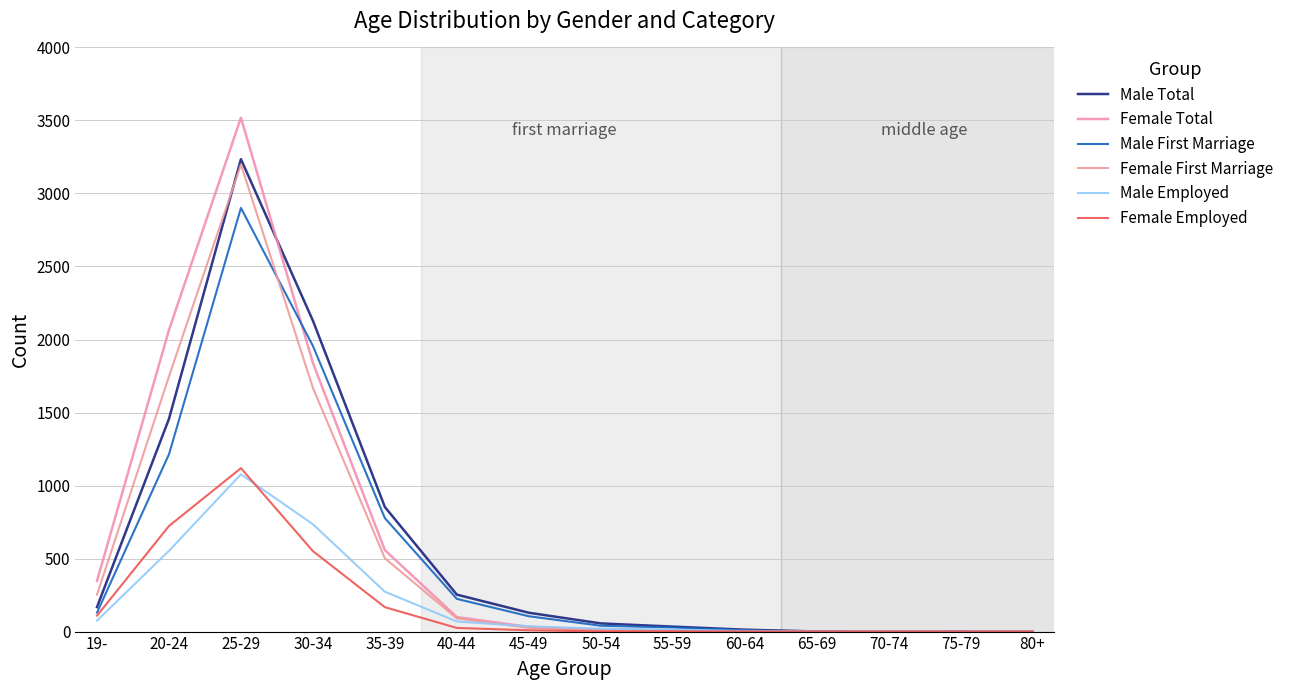

Is this an area chart (filled region under the line)?

No